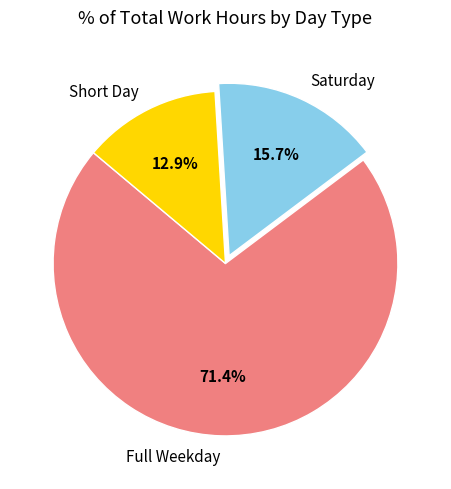

What portion of the pie excludes Saturday?

84.3%